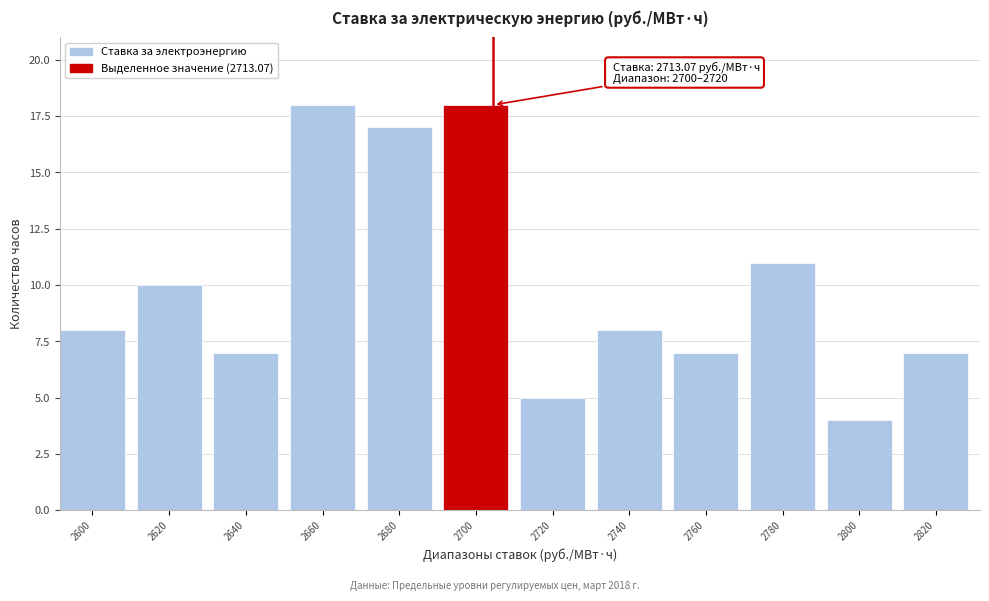

Reading left to right, what are all the values shown in this chart?

8	10	7	18	17	18	5	8	7	11	4	7